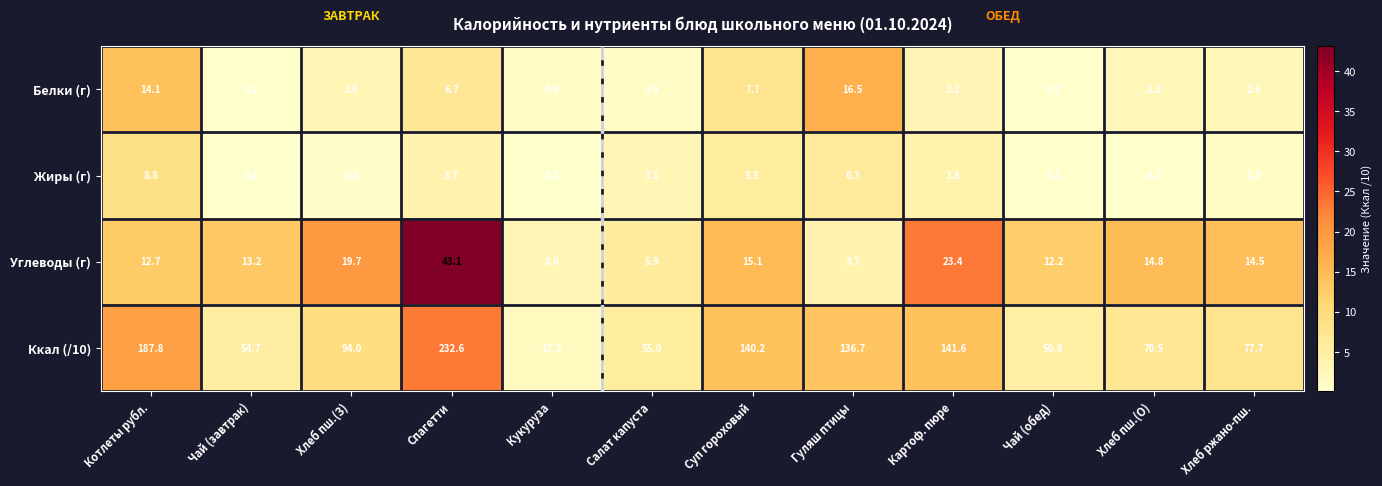

What is the greatest value displayed?

232.6